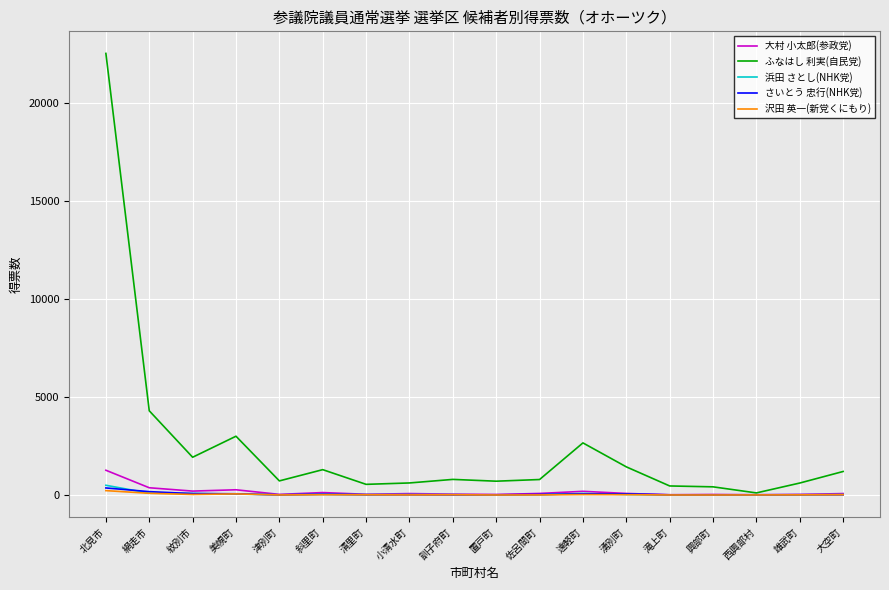

Which category has the highest value across all series?

北見市